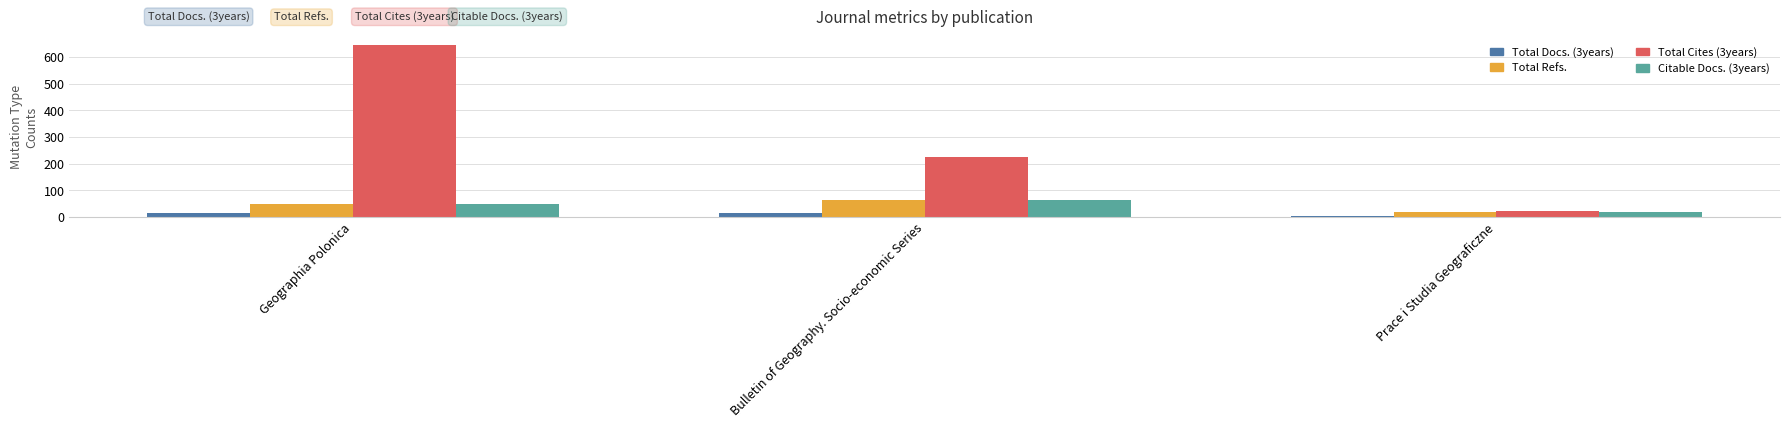

What is the sum of the Citable Docs. (3years) values at Prace i Studia Geograficzne and Geographia Polonica?

67